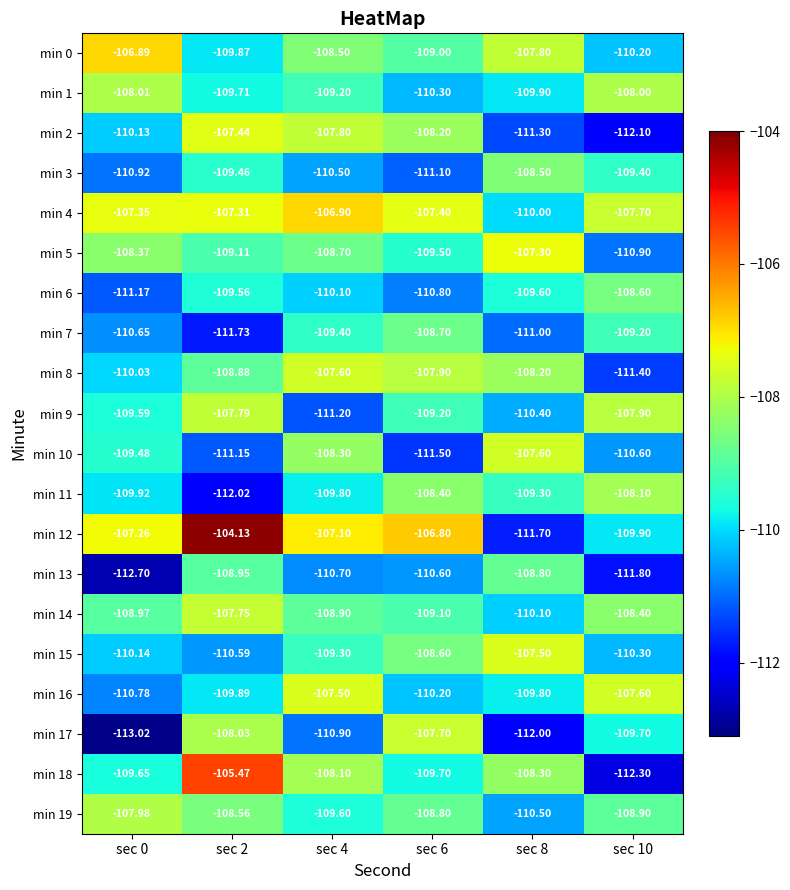

Is the value of min 11 at sec 10 greater than the value of min 3 at sec 4?

Yes